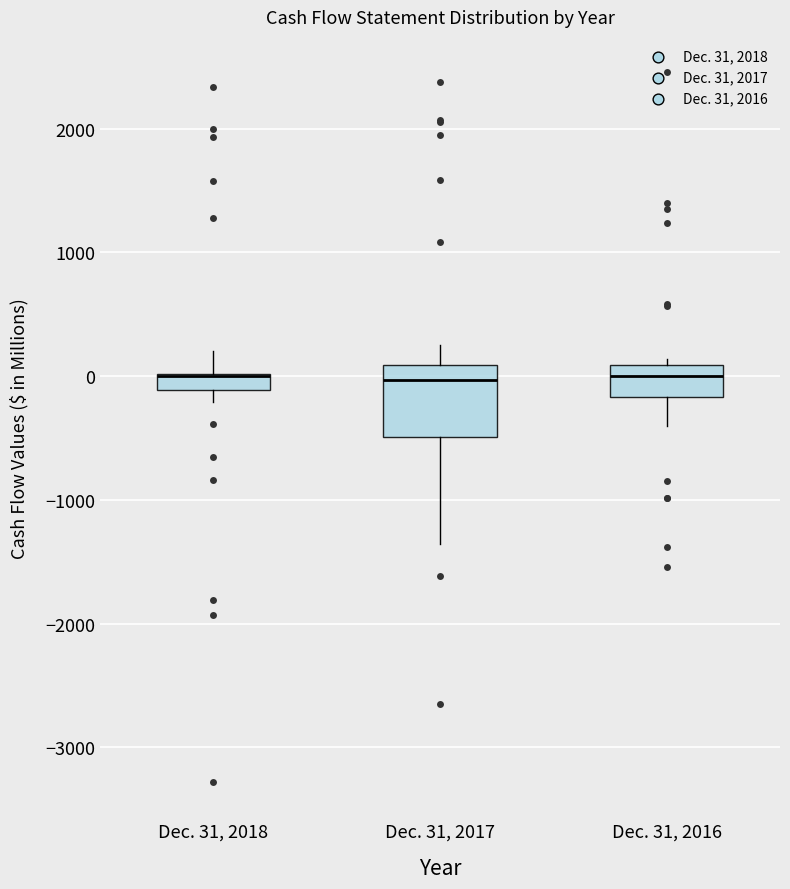

Comparing the boxes themselves (not the whiskers), which one is the tallest?

Dec. 31, 2017